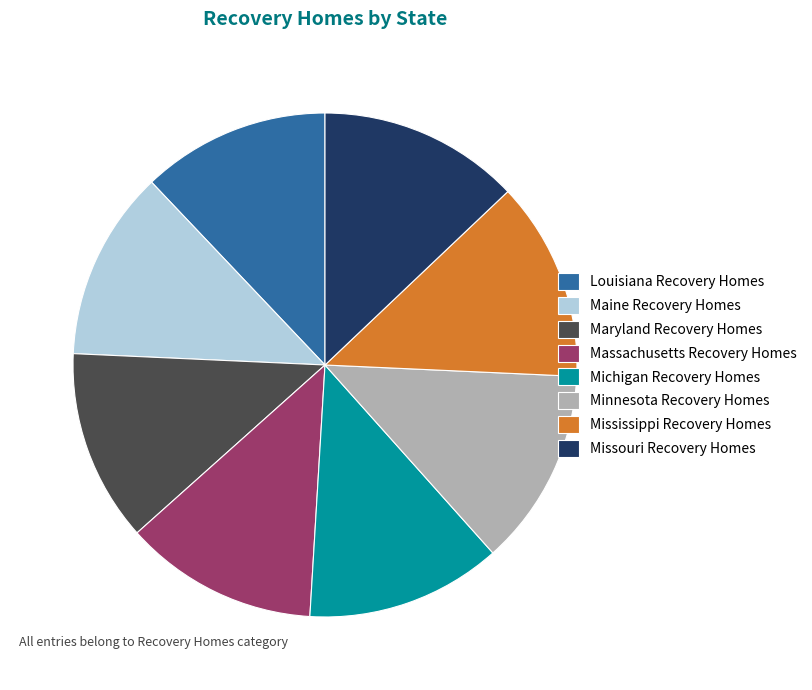

Does Massachusetts Recovery Homes represent more than half of the total?

No